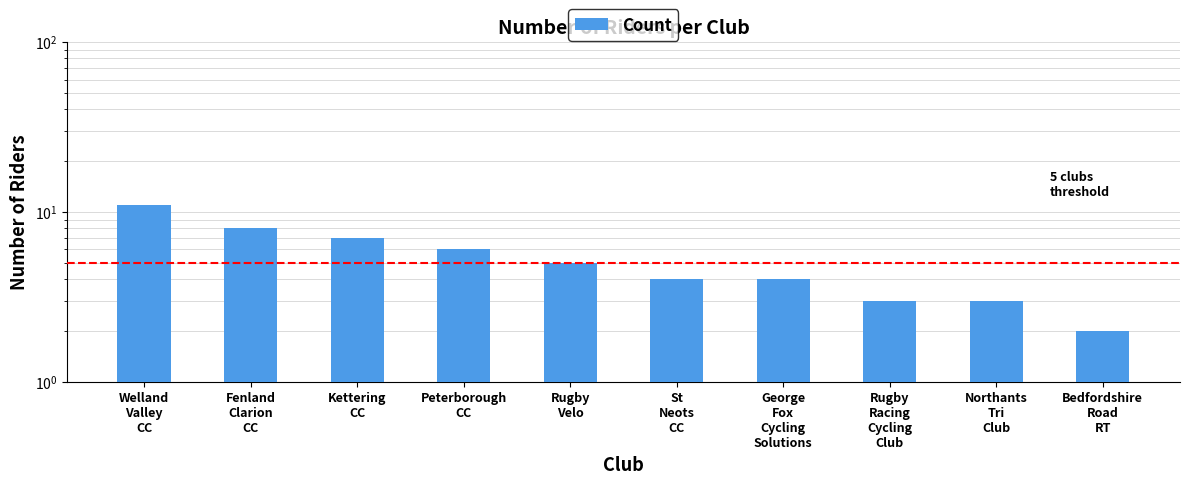

Reading left to right, transcribe all the data shown in this chart.

Welland
Valley
CC=11	Fenland
Clarion
CC=8	Kettering
CC=7	Peterborough
CC=6	Rugby
Velo=5	St
Neots
CC=4	George
Fox
Cycling
Solutions=4	Rugby
Racing
Cycling
Club=3	Northants
Tri
Club=3	Bedfordshire
Road
RT=2